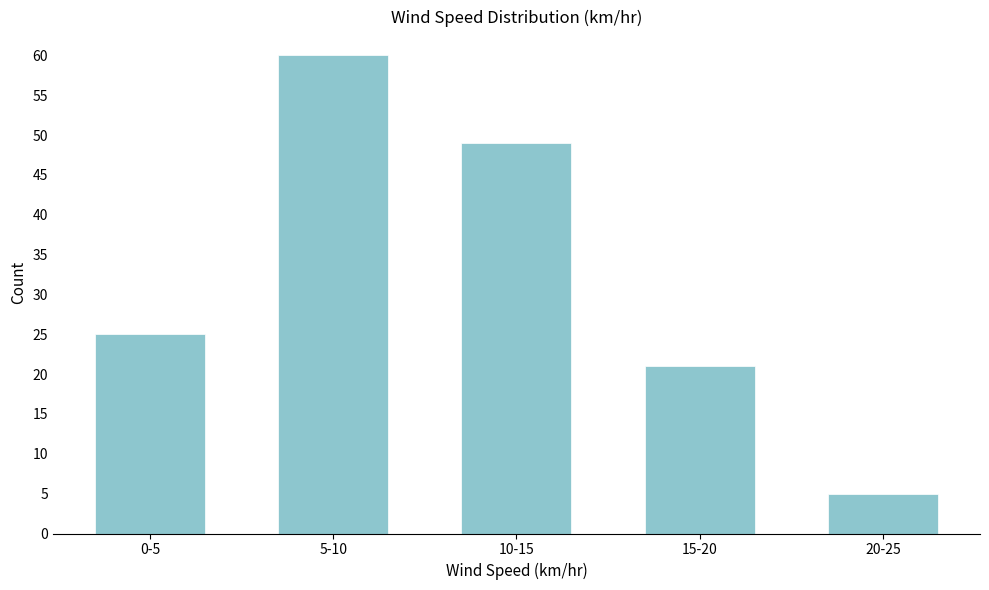

Reading right to left, what are all the values shown in this chart?

20-25=5	15-20=21	10-15=49	5-10=60	0-5=25